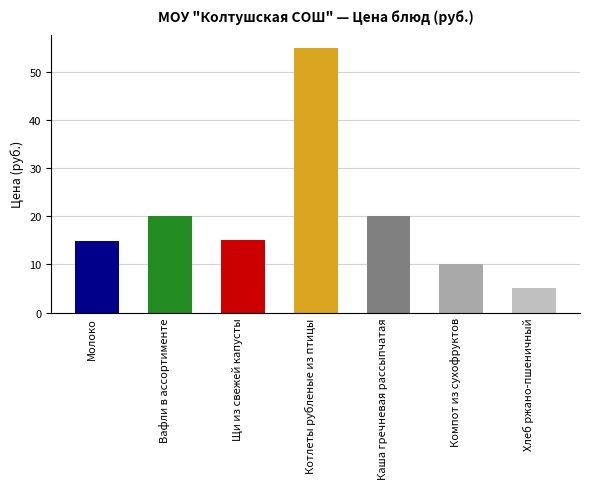

What is the label of the 2nd bar from the left?

Вафли в ассортименте